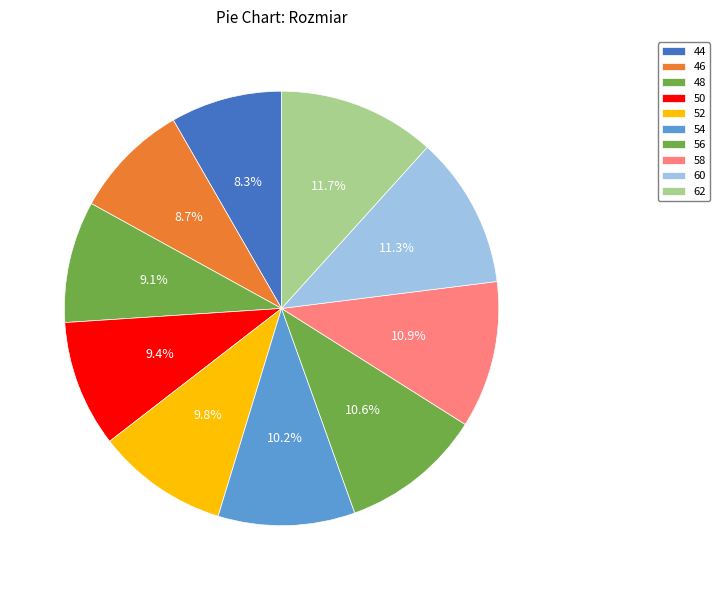

Count the number of slices in the pie.

10